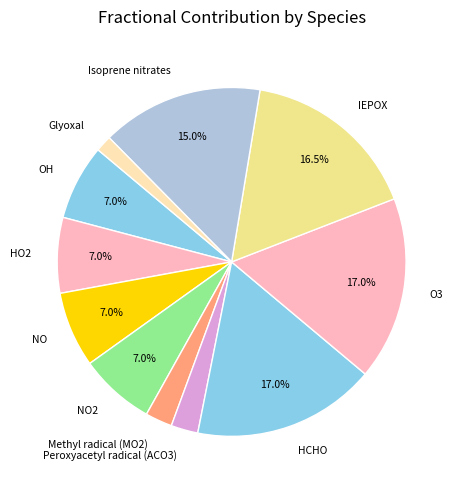

The OH slice represents 7% of the pie. True or false?

True